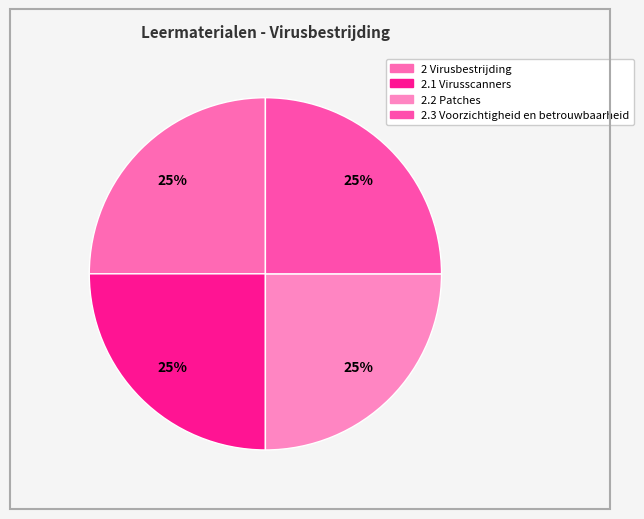

Which slice is the largest?

2.3 Voorzichtigheid en betrouwbaarheid